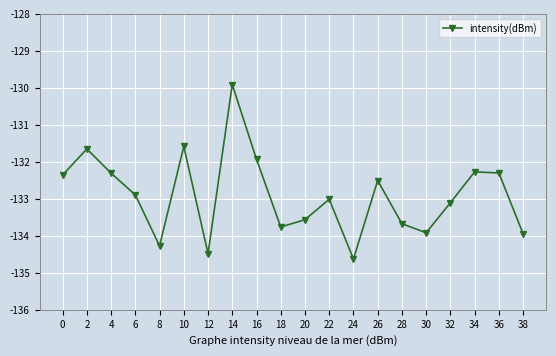

Between 30 and 12, which is larger?

30